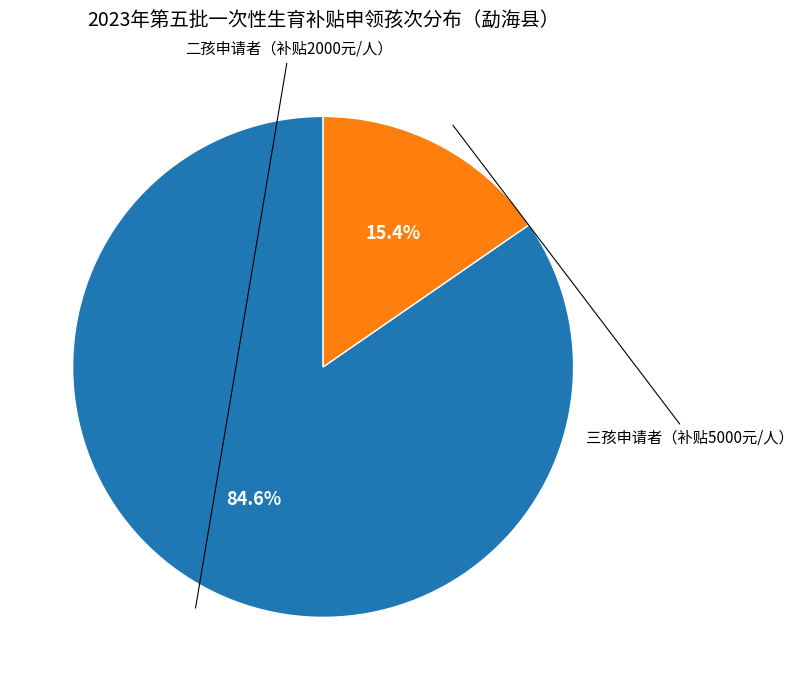

Is there any slice that represents more than half of the pie?

Yes